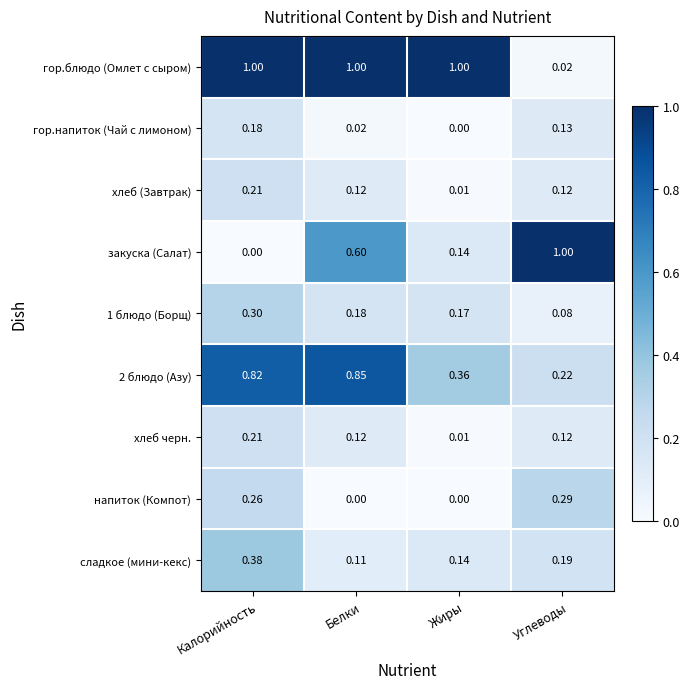

Which series has the widest spread of values?

закуска (Салат)